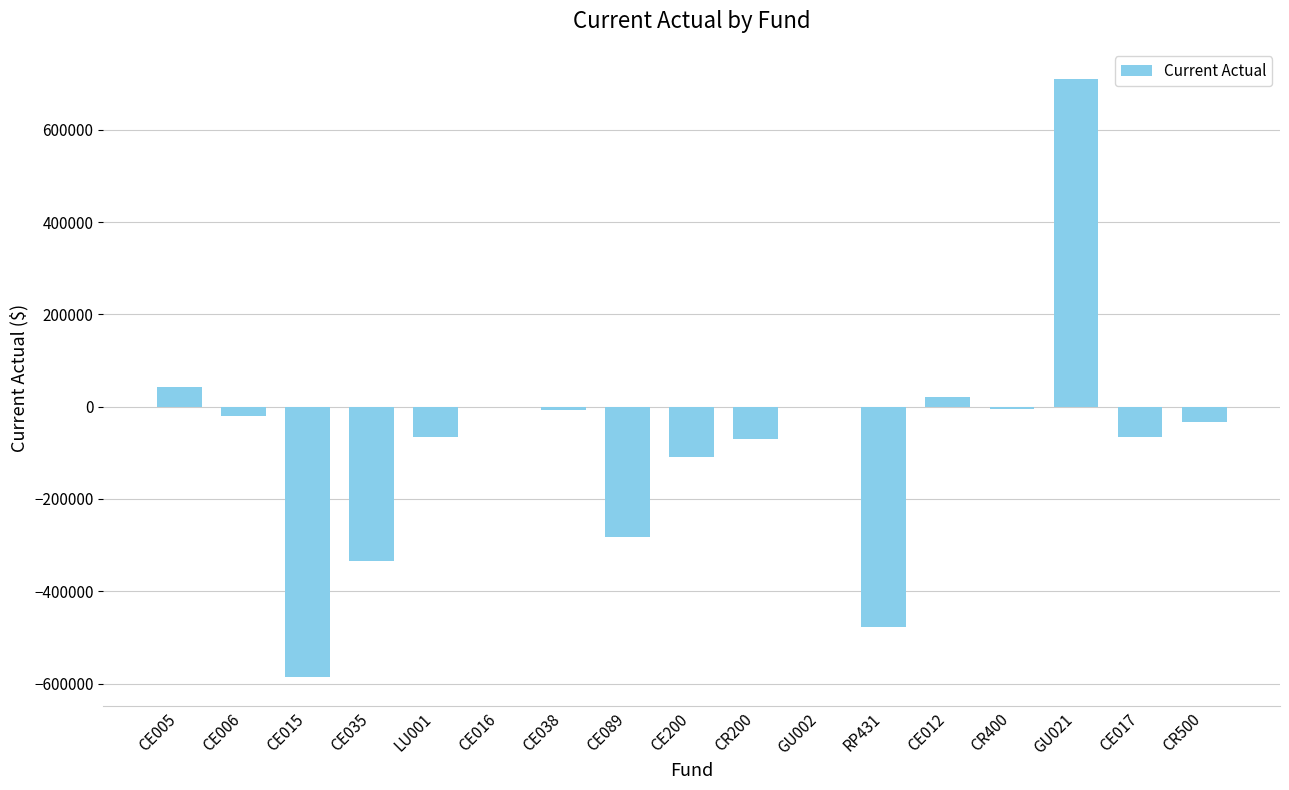

What is the sum of all values?

-1279959.1